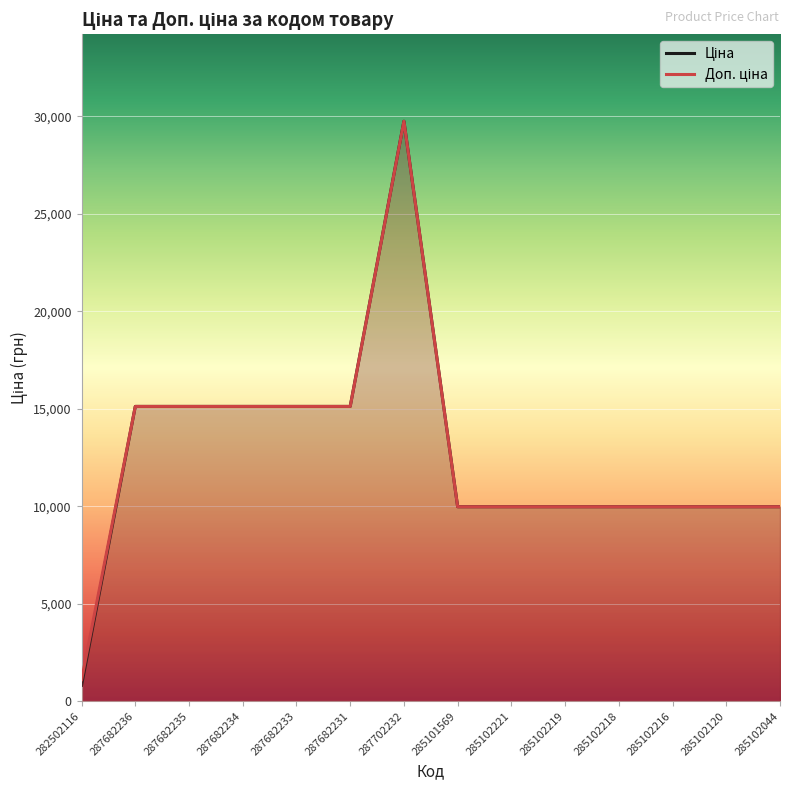

True or false: Ціна has more than 0 interior local peaks.

True